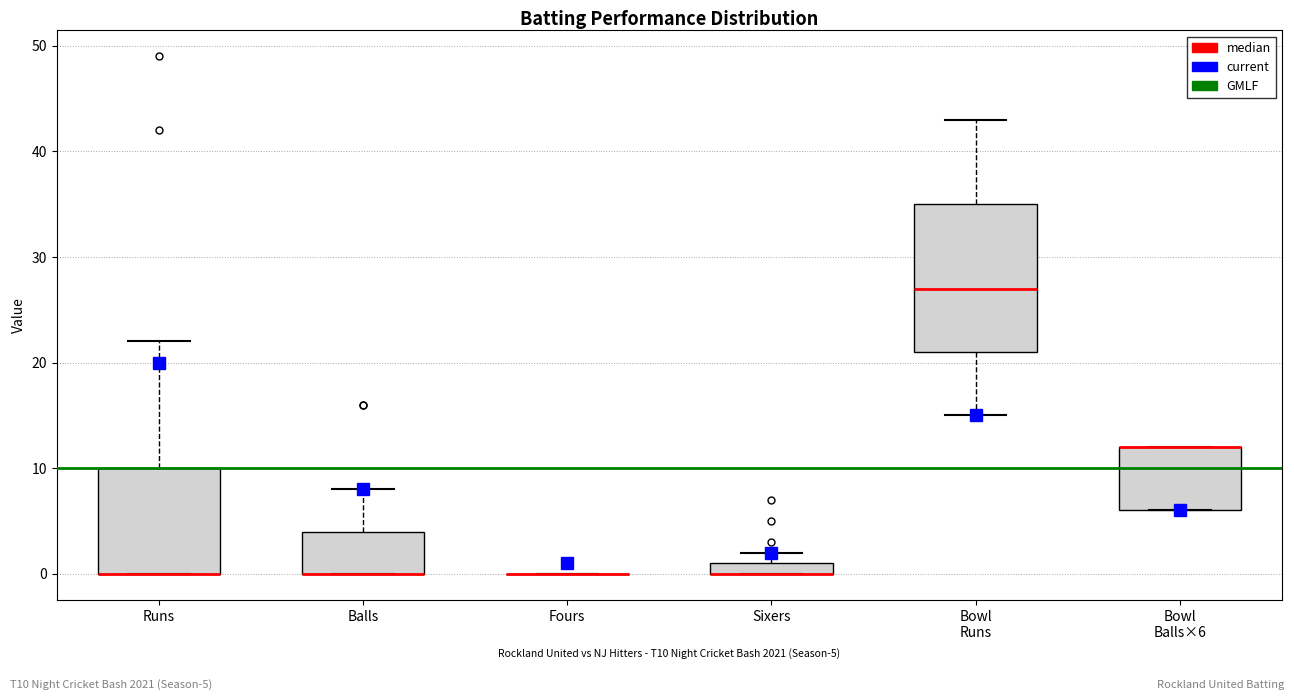

Where is the lower edge of the box for Bowl Runs on the y-axis? The values are not printed on the chart, so give them approximately, as read against the axis.

21